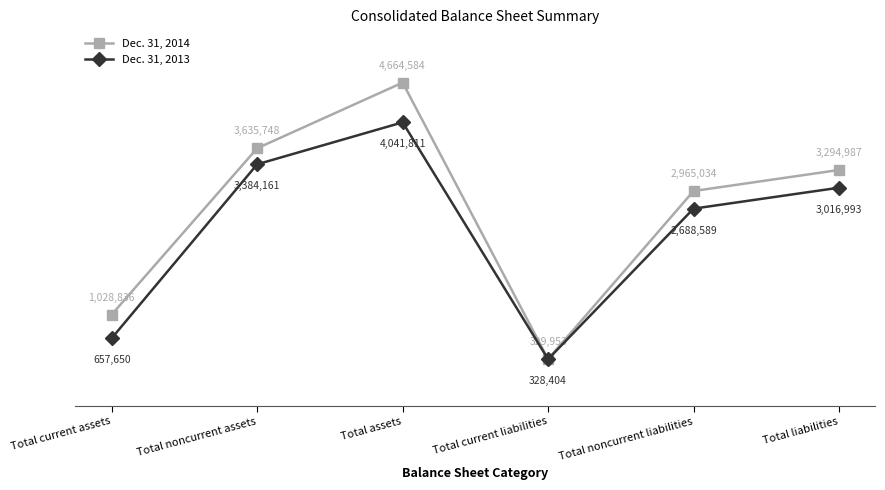

What are all the series names shown in the legend?

Dec. 31, 2014, Dec. 31, 2013